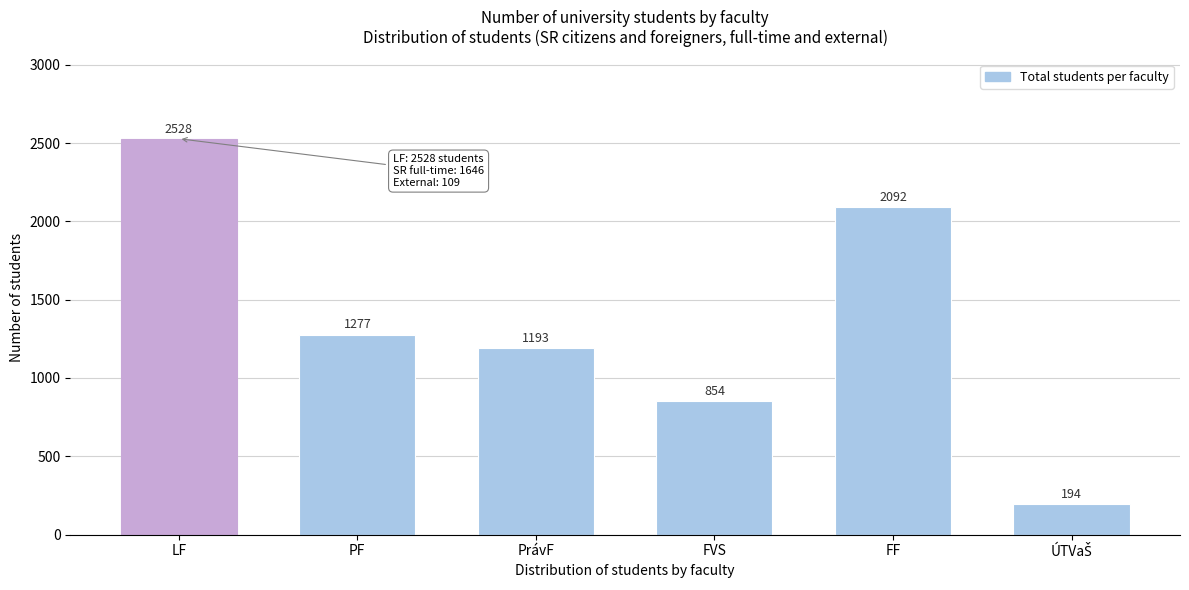

Reading left to right, extract all data points from this chart.

2528	1277	1193	854	2092	194